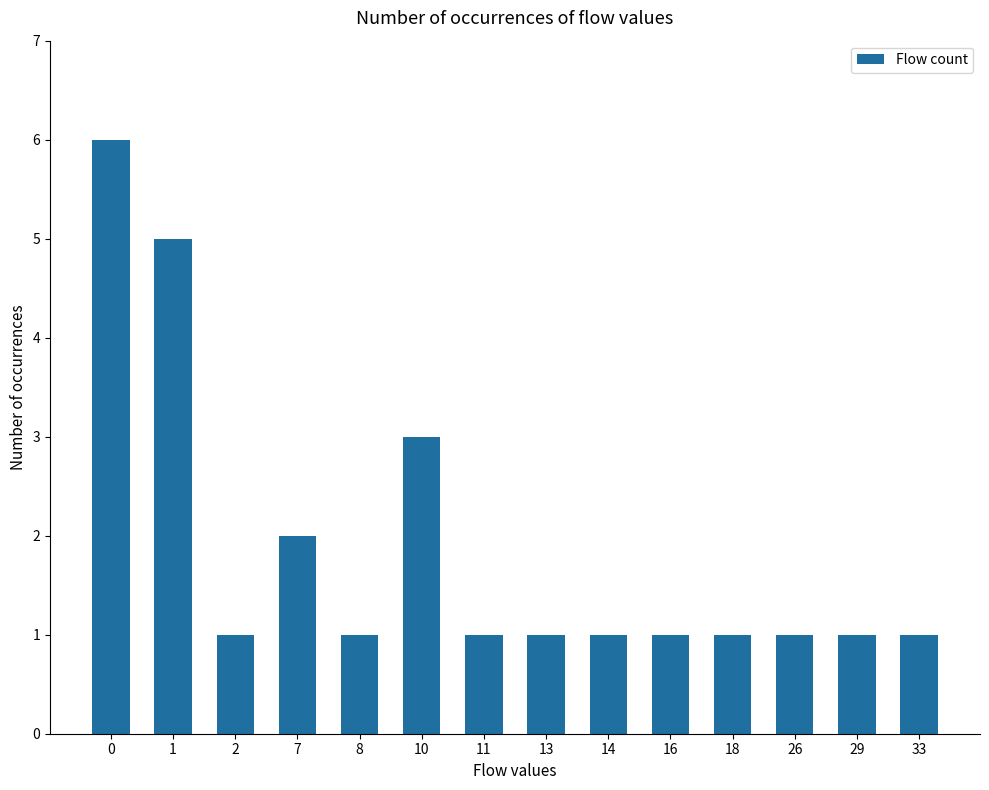

What is the value of the 11th bar from the left?

1